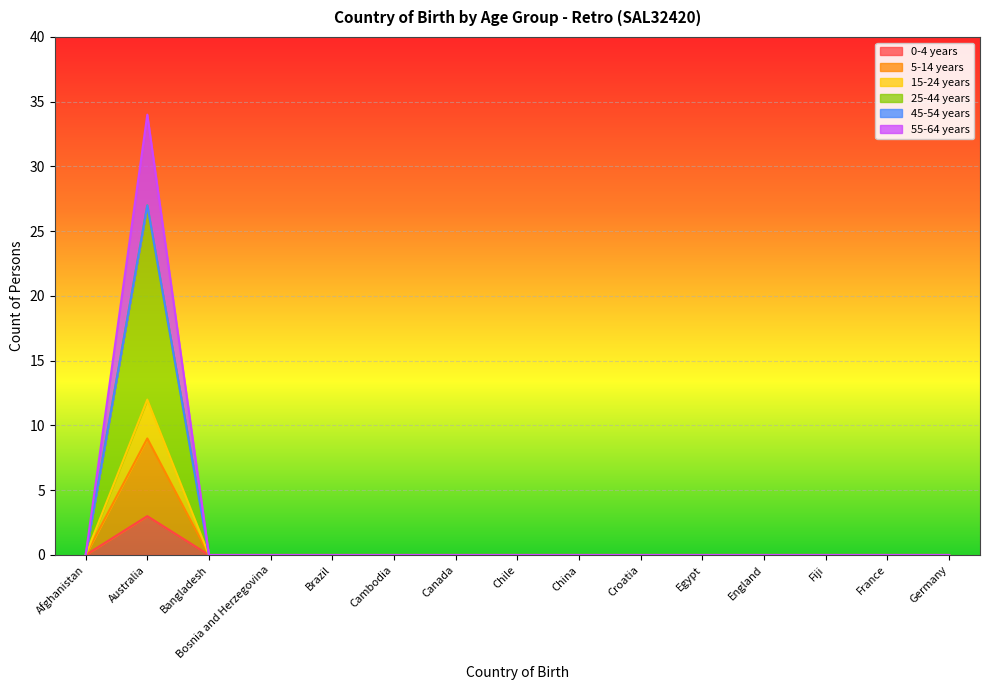

Which category has the lowest value in the 0-4 years series?

Afghanistan